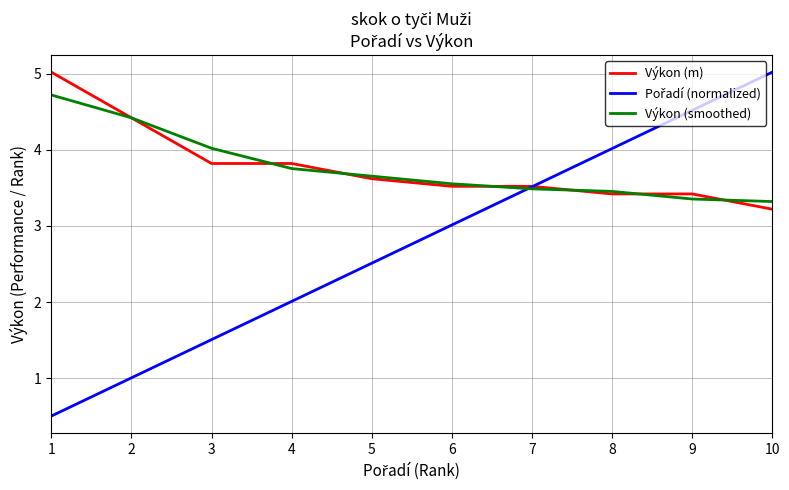

What is the spread (max minus min) of values at 10?

1.8